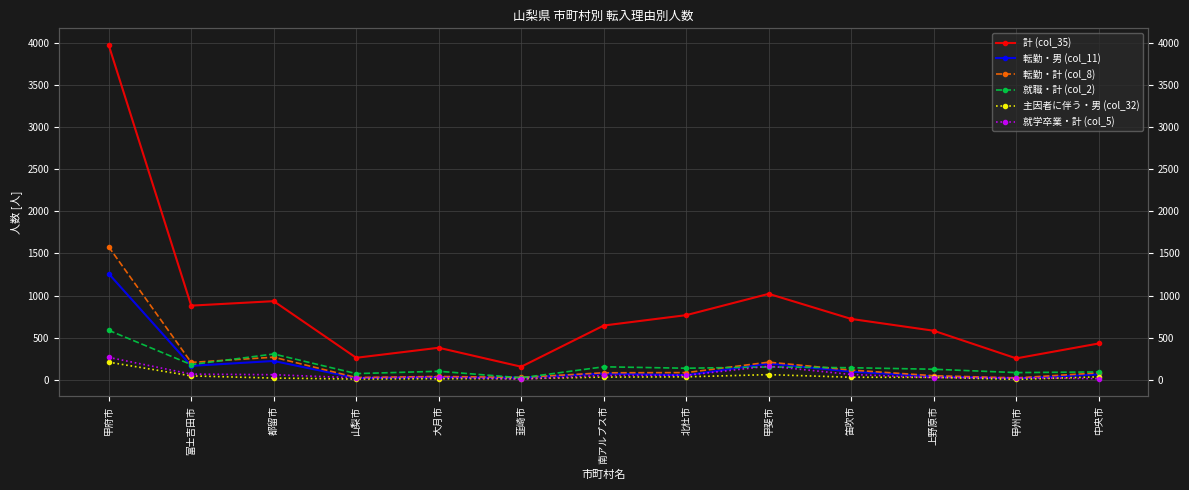

Reading left to right, extract all data points from this chart.

計 (col_35): 3974	881	934	262	381	156	645	768	1021	723	583	255	432
転勤・男 (col_11): 1260	166	224	22	29	27	75	55	194	97	41	17	65
転勤・計 (col_8): 1579	207	269	28	40	29	84	86	210	116	49	23	83
就職・計 (col_2): 588	181	307	74	102	24	155	138	153	144	126	86	94
主因者に伴う・男 (col_32): 210	47	21	10	14	14	33	36	62	31	30	6	36
就学卒業・計 (col_5): 267	68	61	24	35	8	52	54	163	64	26	26	14